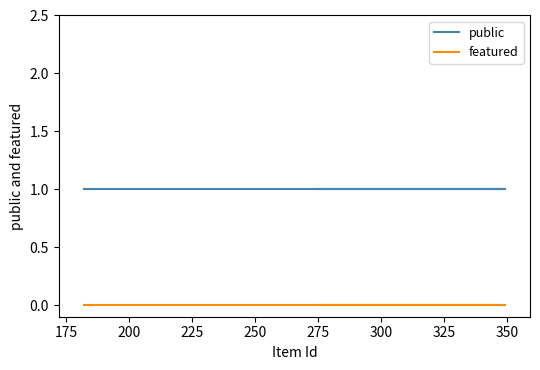

What is the approximate value of public at 200?

1